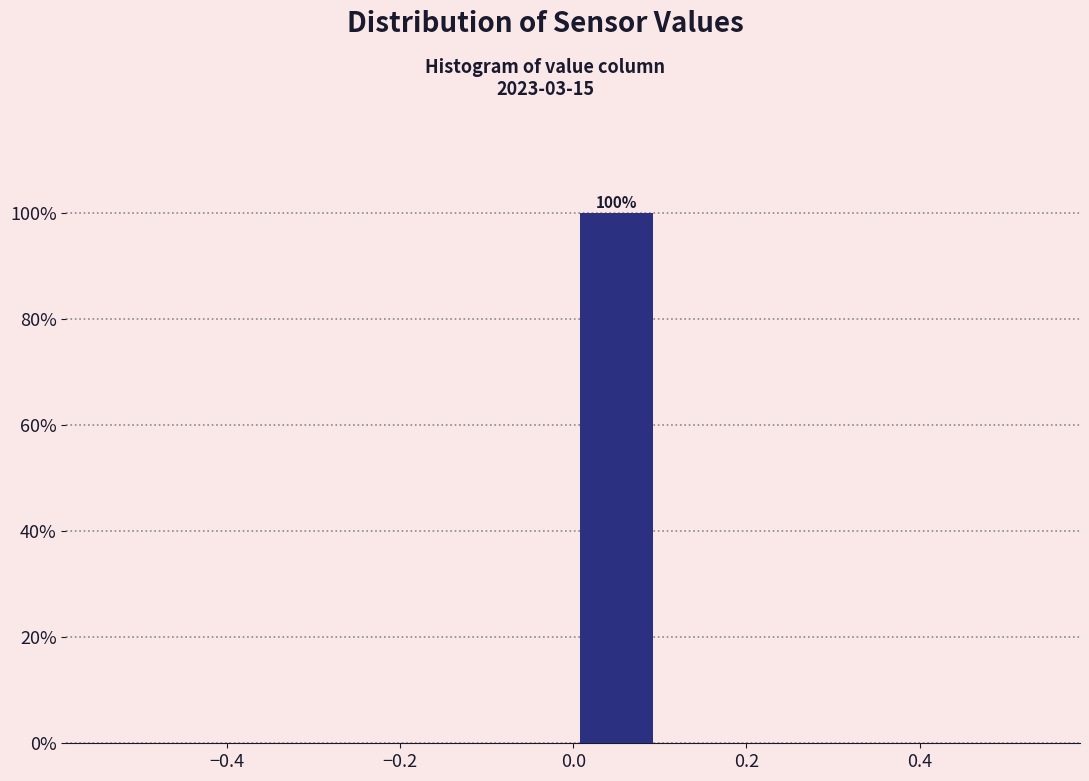

Over which range of the x-axis is the bar tallest?

0.0 to 0.1